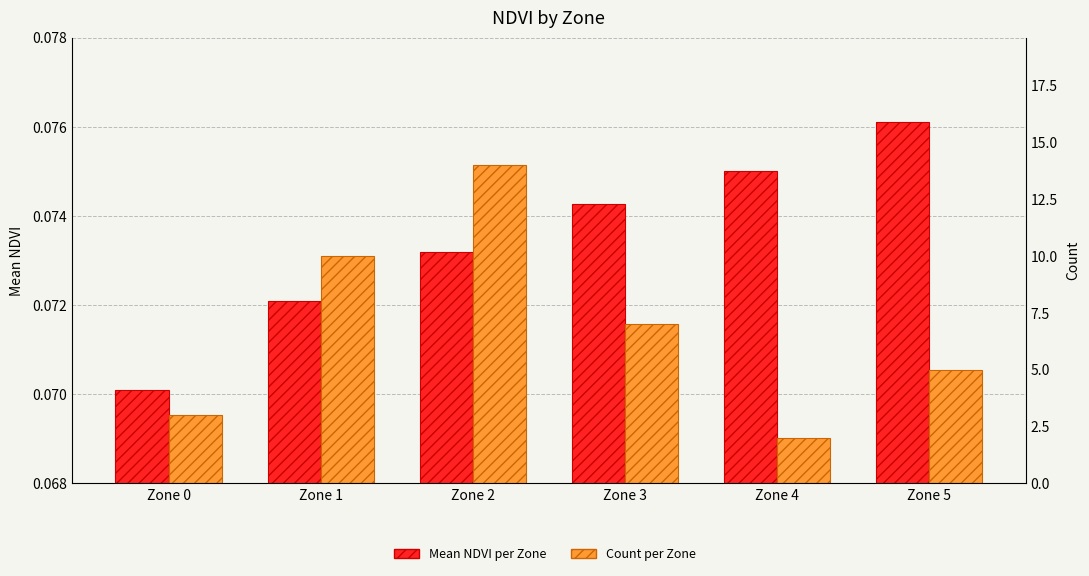

How many data points in Count per Zone are above 7?

2